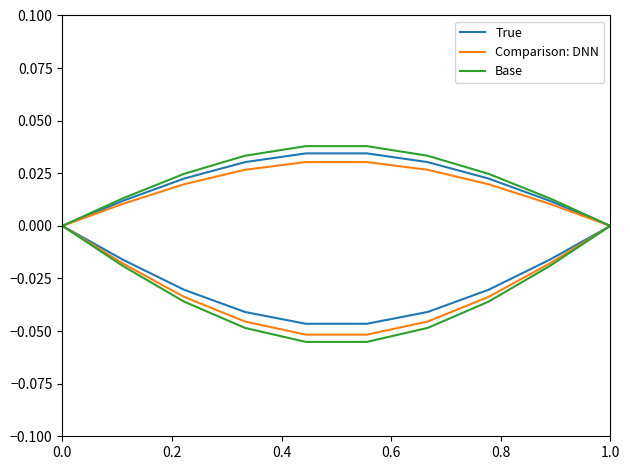

Is it true that Base equals 0.0 at 7?

False